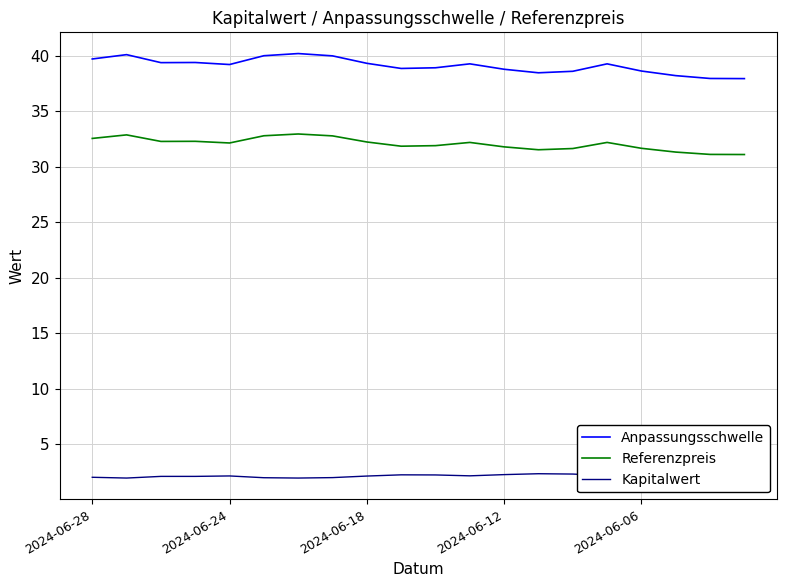

How many lines are shown in the chart?

3